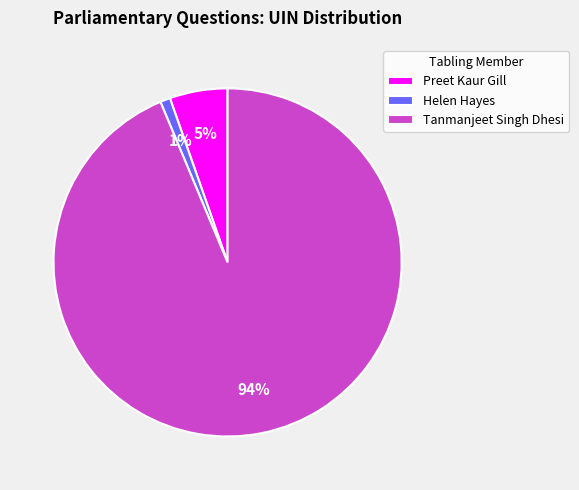

Is it true that Preet Kaur Gill is 5% of the pie?

True